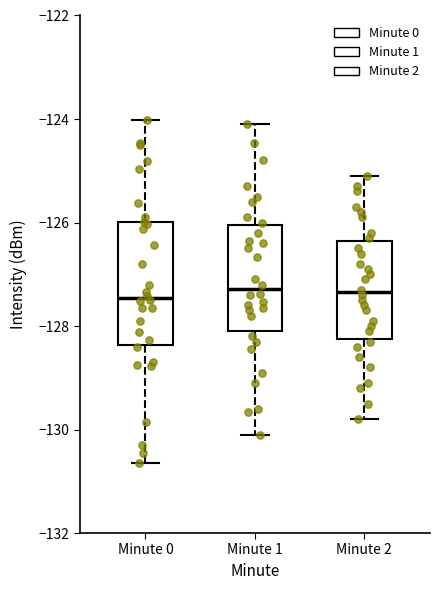

Where does the upper whisker of the box for Minute 1 end on the y-axis? The values are not printed on the chart, so give them approximately, as read against the axis.

-124.0